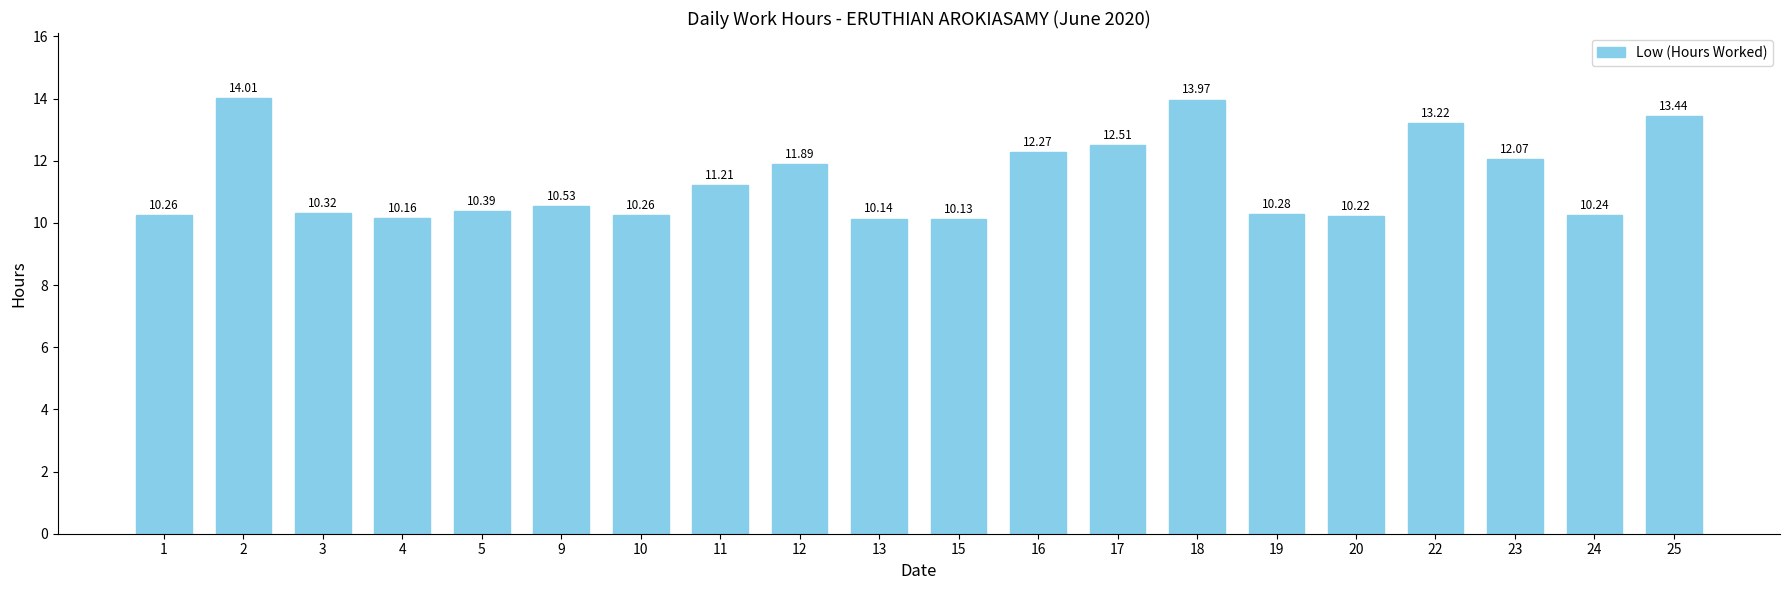

Does the chart contain stacked bars?

No